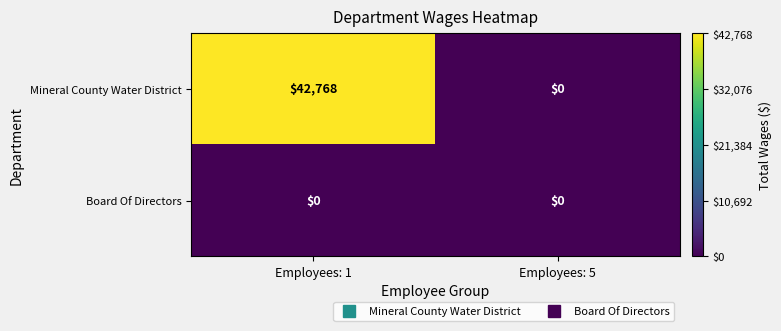

At Employees: 1, list the series in order from largest to smallest.

Mineral County Water District, Board Of Directors